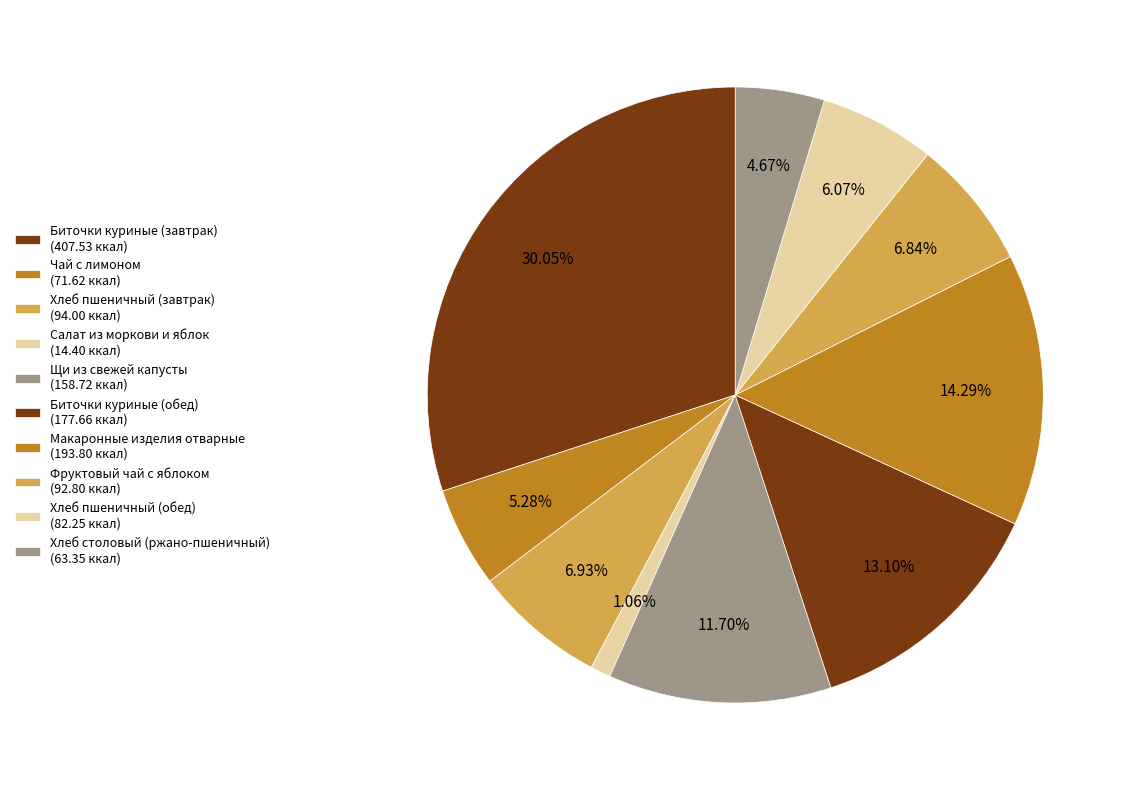

Which slice is the largest?

Биточки куриные (завтрак)